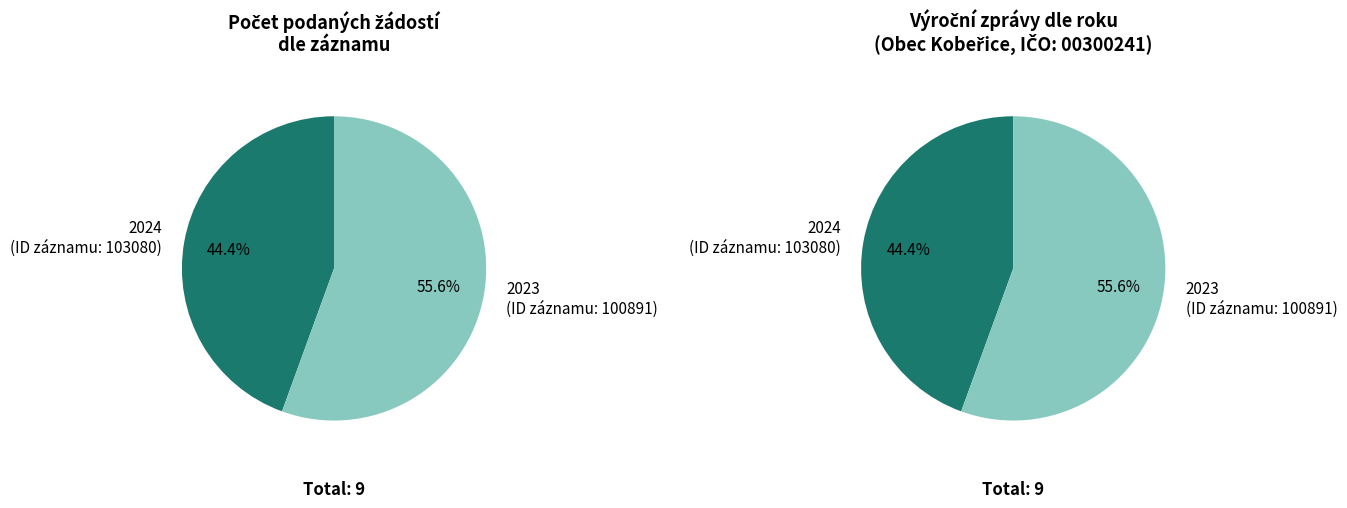

What is the largest slice in the pie chart?

2023